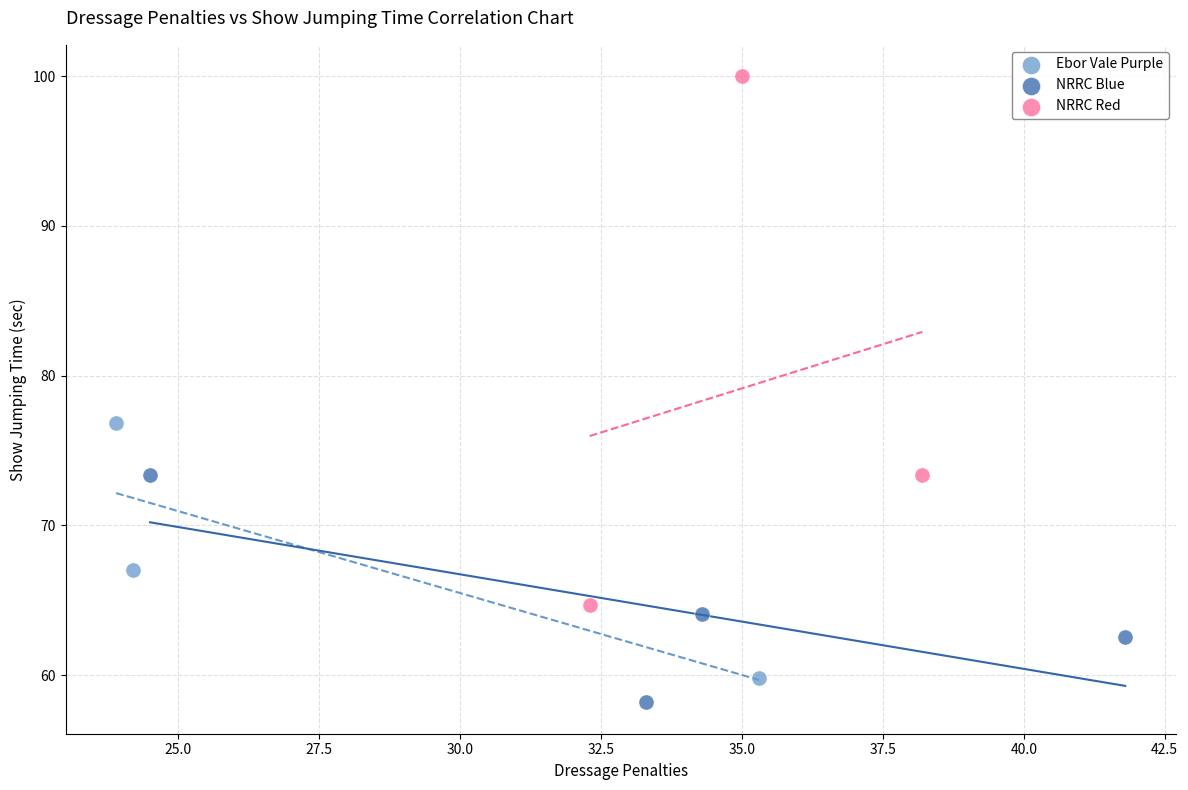

Which series has the largest Y range (max minus min)?

NRRC Red